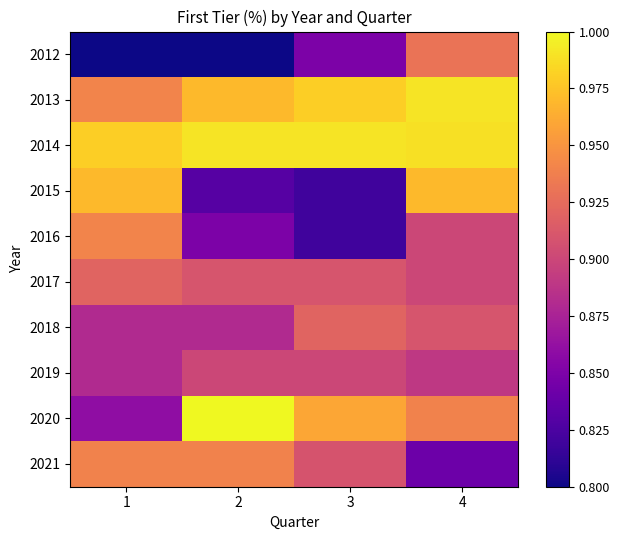

What is the spread (max minus min) of values at 4?

0.1